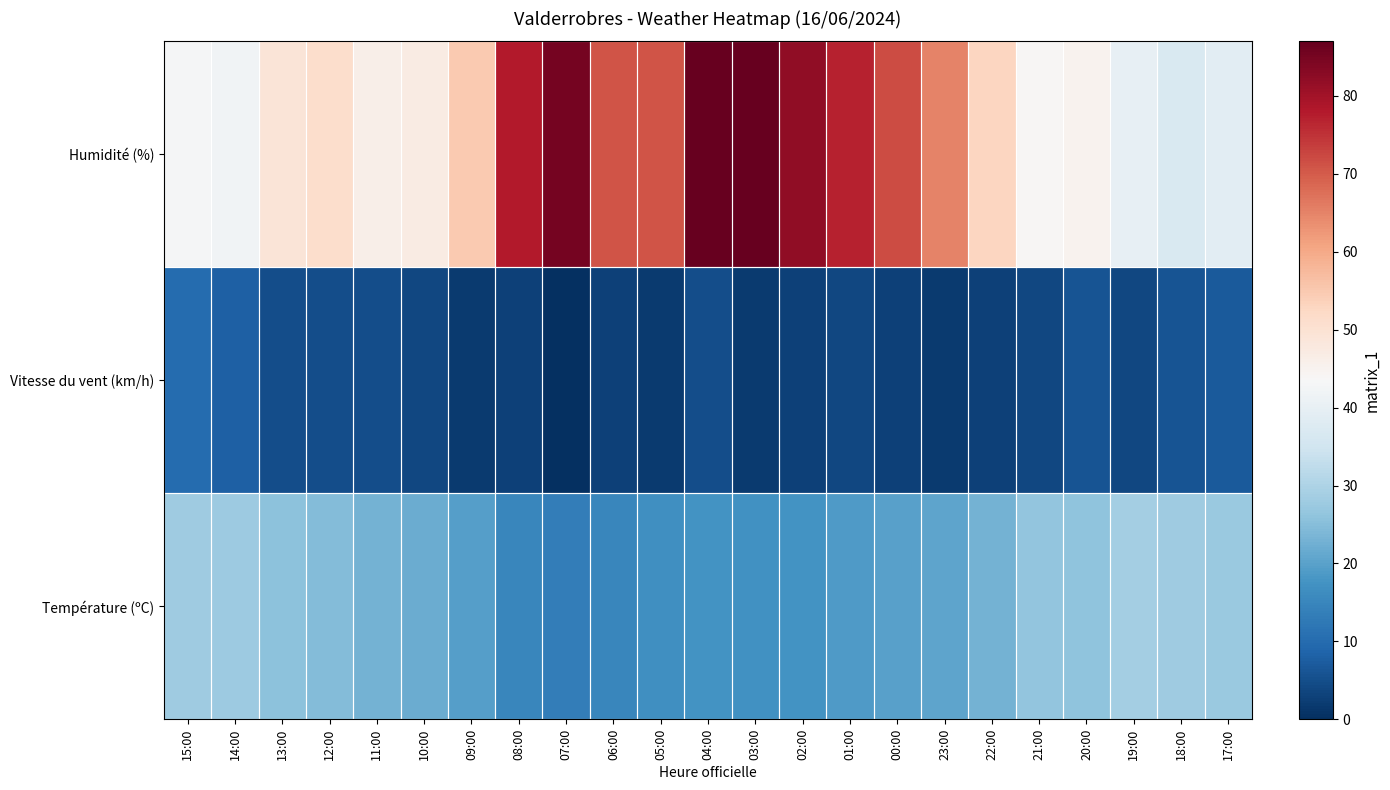

At which category is the sum across all series the highest?

04:00